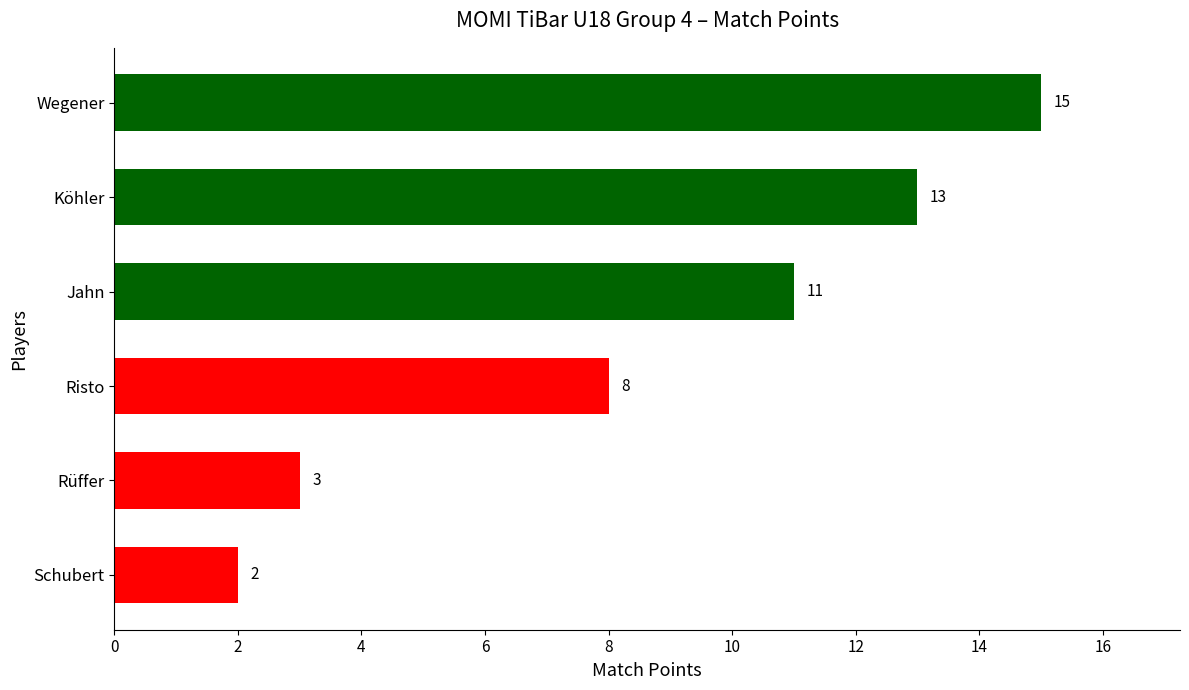

What is the difference between the second highest and minimum values?

11